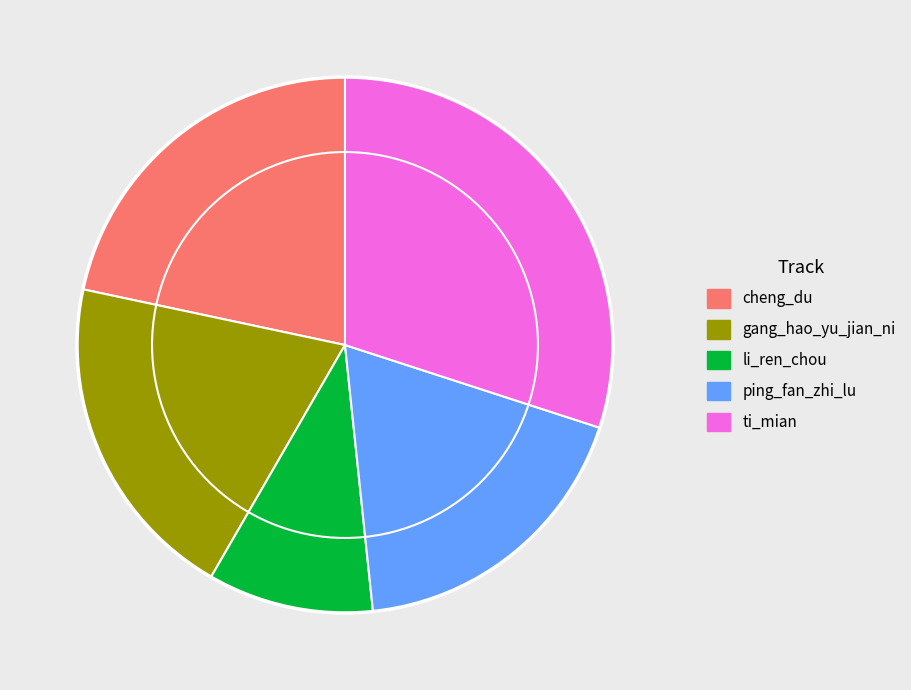

How many slices are in this pie chart?

5